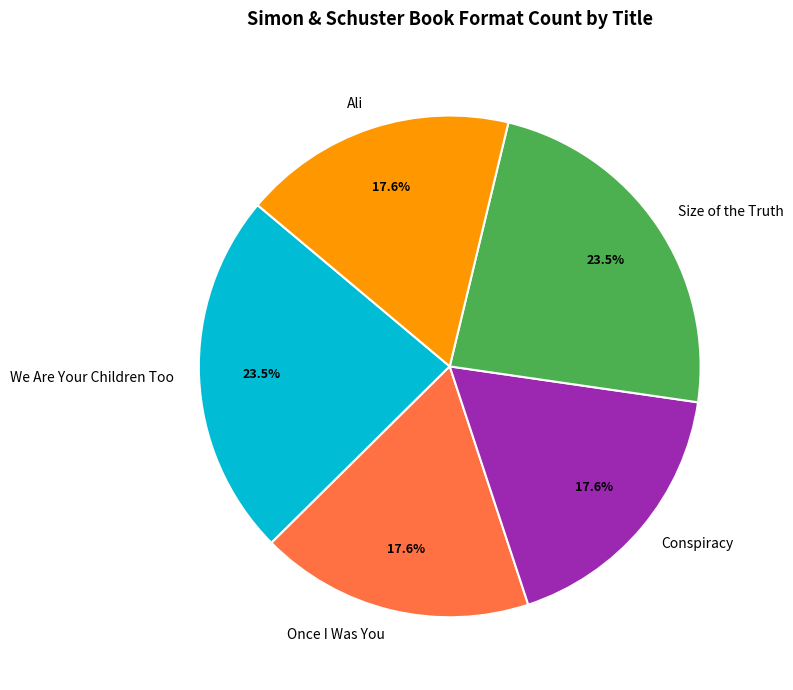

Is there any slice that represents more than half of the pie?

No